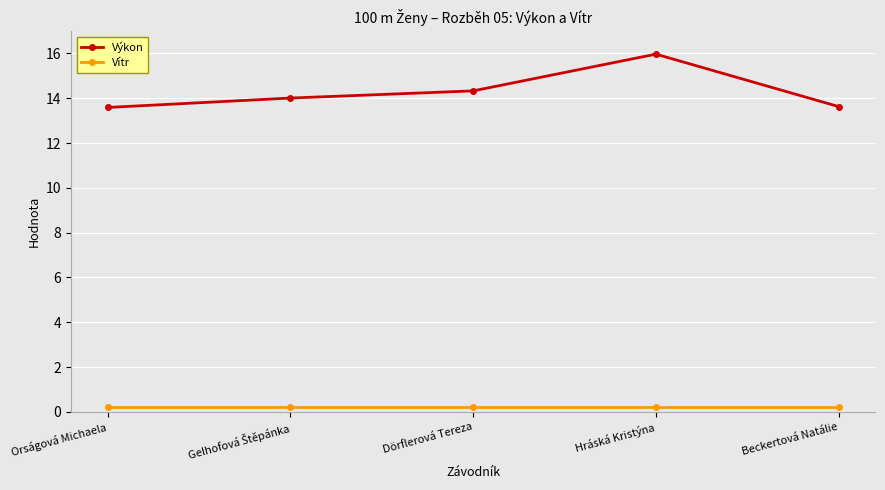

How many series are shown in this chart?

2